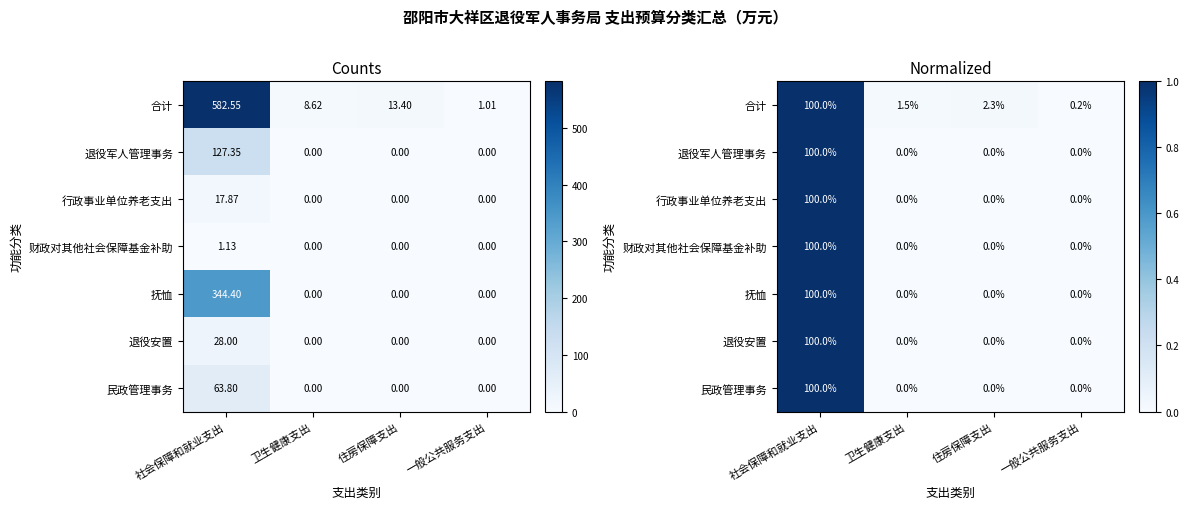

How many 行政事业单位养老支出 values are between 0 and 1?

4